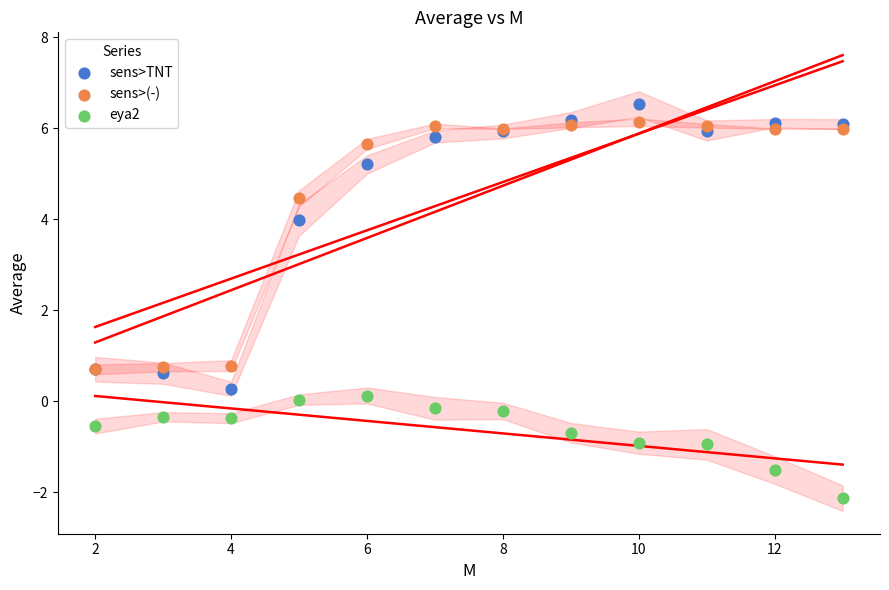

Which series contains the highest Y value?

sens>TNT